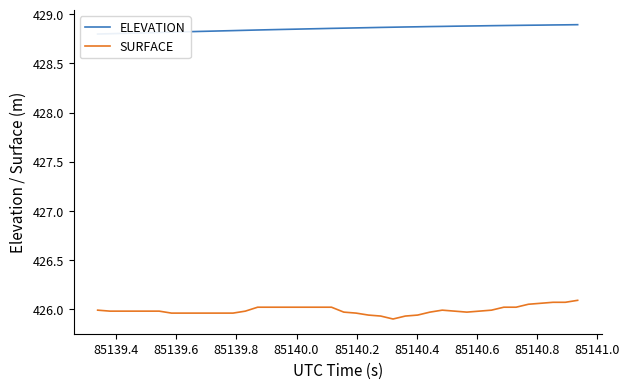

Reading left to right, extract all data points from this chart.

ELEVATION: 428.8	428.8	428.8	428.8	428.8	428.8	428.8	428.8	428.8	428.8	428.8	428.8	428.8	428.8	428.8	428.8	428.8	428.9	428.9	428.9	428.9	428.9	428.9	428.9	428.9	428.9	428.9	428.9	428.9	428.9	428.9	428.9	428.9	428.9	428.9	428.9	428.9	428.9	428.9	428.9
SURFACE: 426.0	426.0	426.0	426.0	426.0	426.0	426.0	426.0	426.0	426.0	426.0	426.0	426.0	426.0	426.0	426.0	426.0	426.0	426.0	426.0	426.0	426.0	425.9	425.9	425.9	425.9	425.9	426.0	426.0	426.0	426.0	426.0	426.0	426.0	426.0	426.1	426.1	426.1	426.1	426.1